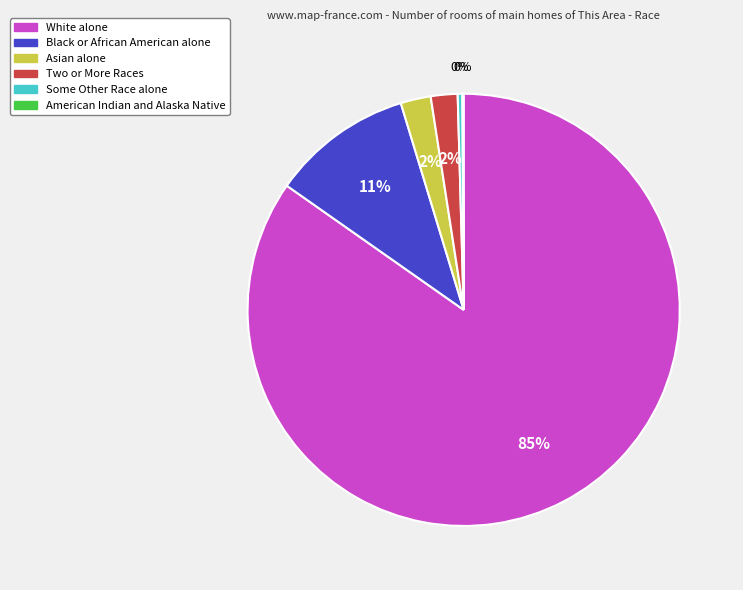

What percentage is the Asian alone slice, to the nearest percent?

2%